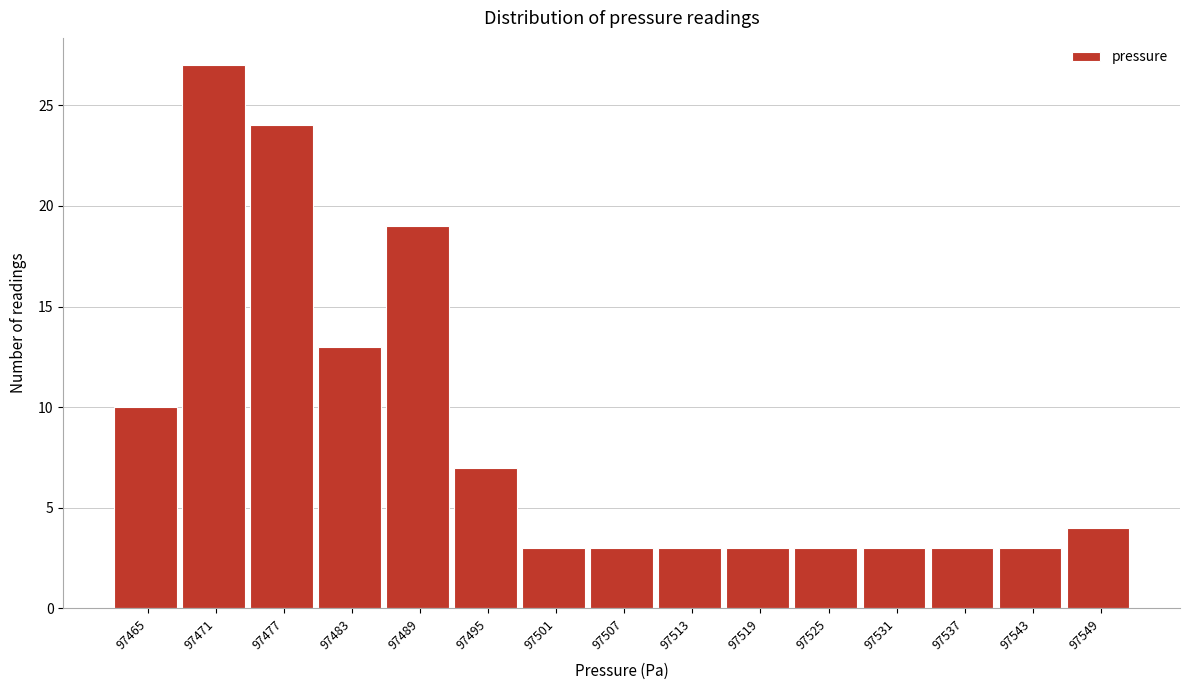

Reading left to right, extract all data points from this chart.

10	27	24	13	19	7	3	3	3	3	3	3	3	3	4